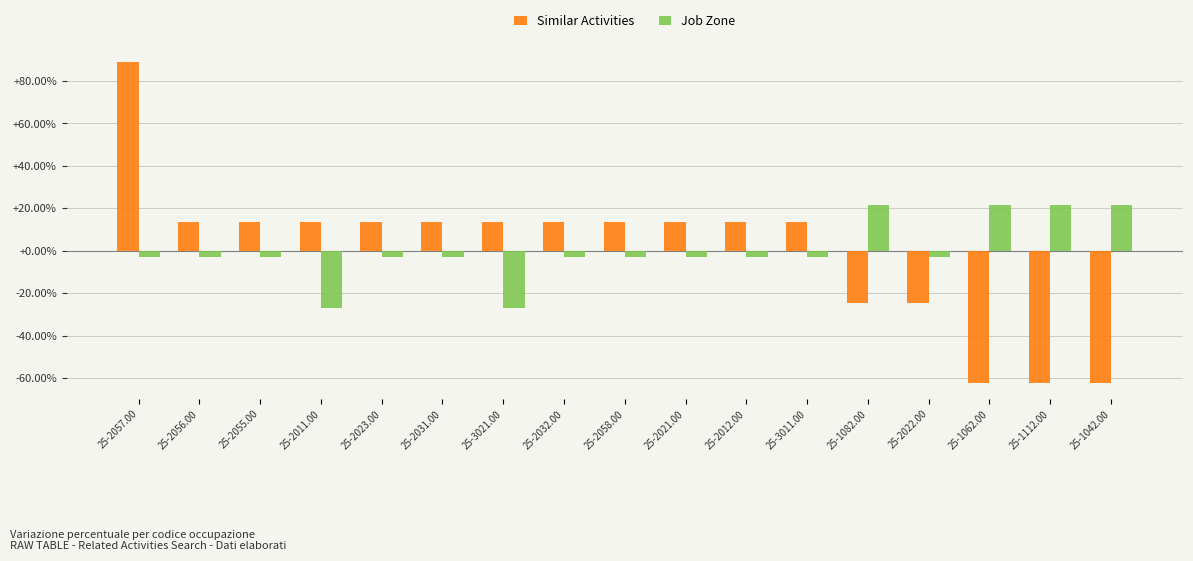

Reading left to right, list all the values displayed in this chart.

Similar Activities: 25-2057.00=88.9	25-2056.00=13.3	25-2055.00=13.3	25-2011.00=13.3	25-2023.00=13.3	25-2031.00=13.3	25-3021.00=13.3	25-2032.00=13.3	25-2058.00=13.3	25-2021.00=13.3	25-2012.00=13.3	25-3011.00=13.3	25-1082.00=-24.4	25-2022.00=-24.4	25-1062.00=-62.2	25-1112.00=-62.2	25-1042.00=-62.2
Job Zone: 25-2057.00=-2.9	25-2056.00=-2.9	25-2055.00=-2.9	25-2011.00=-27.1	25-2023.00=-2.9	25-2031.00=-2.9	25-3021.00=-27.1	25-2032.00=-2.9	25-2058.00=-2.9	25-2021.00=-2.9	25-2012.00=-2.9	25-3011.00=-2.9	25-1082.00=21.4	25-2022.00=-2.9	25-1062.00=21.4	25-1112.00=21.4	25-1042.00=21.4